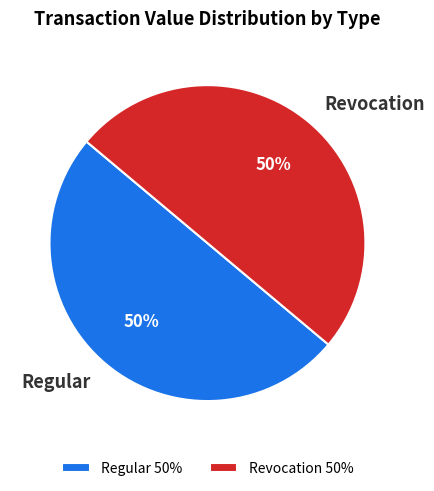

Count the number of slices in the pie.

2